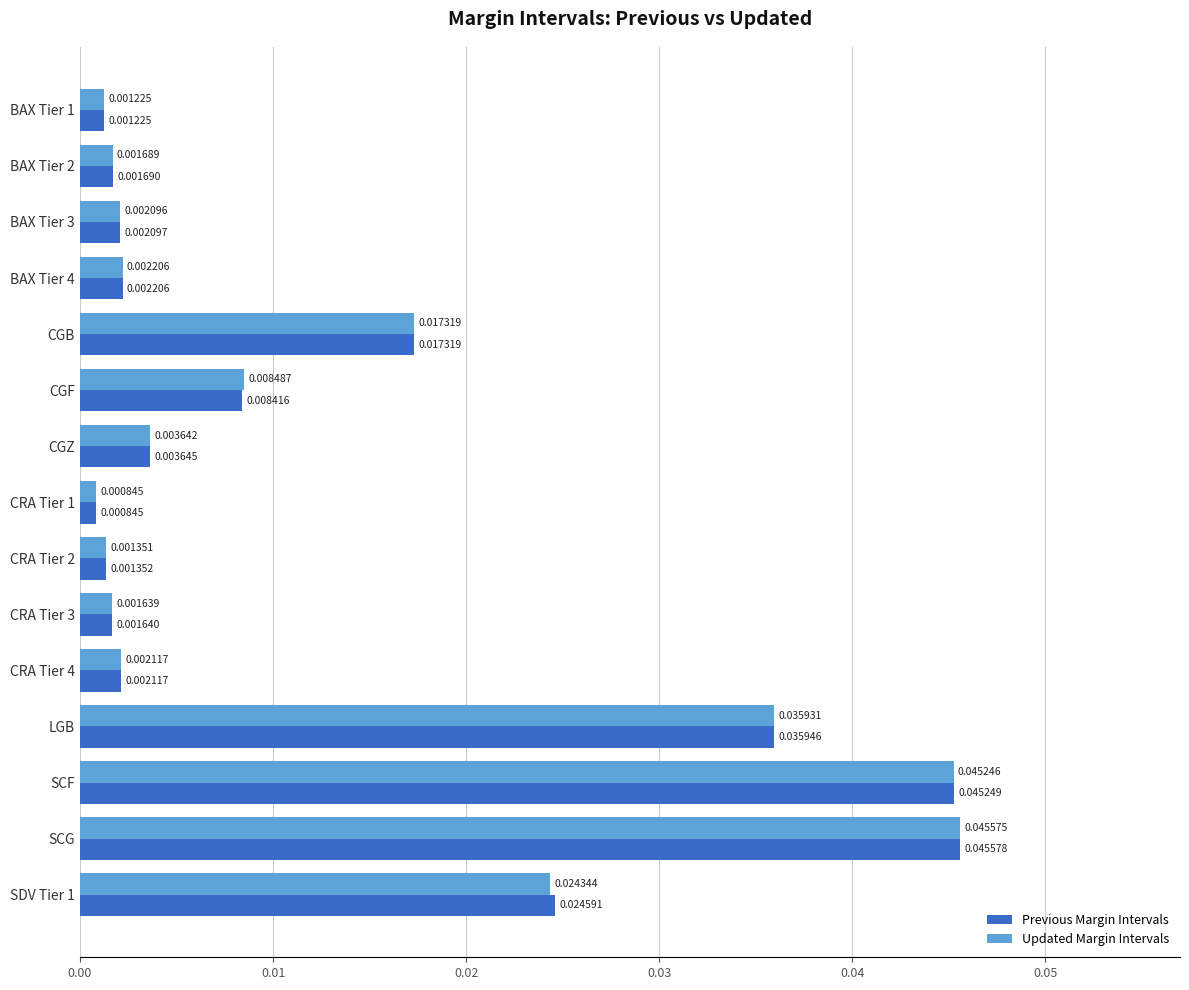

At which category is the sum across all series the highest?

SCG